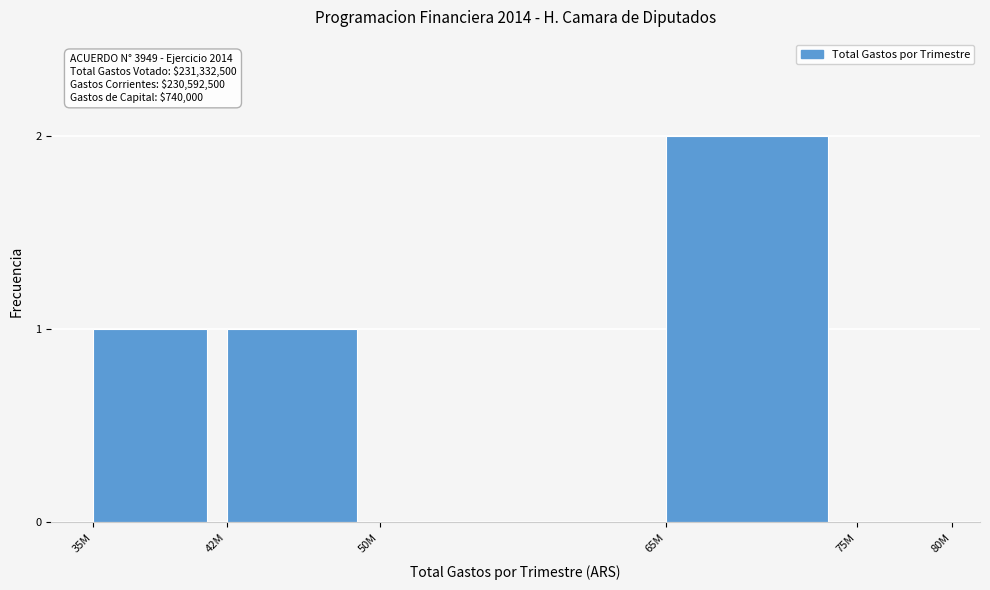

Reading left to right, what are all the values shown in this chart?

35M=1	42M=1	50M=0	65M=2	75M=0